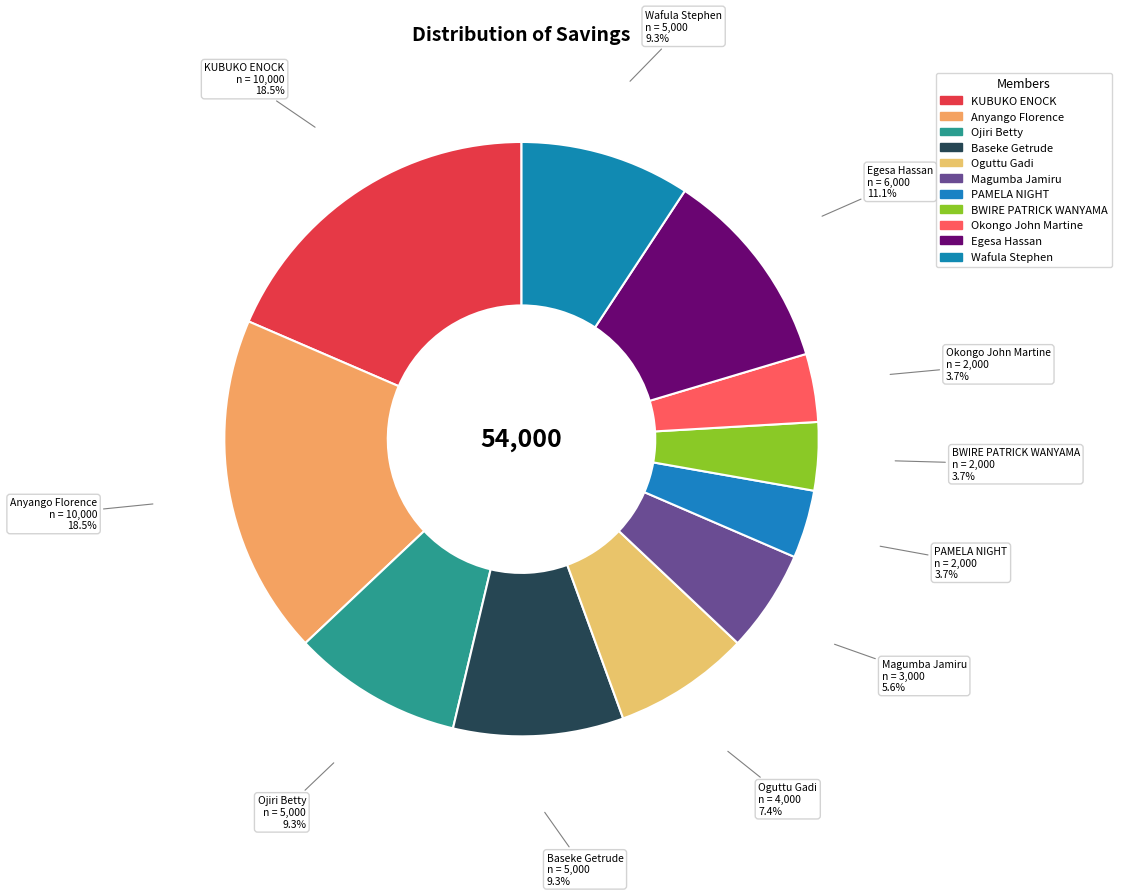

How many slices are in this pie chart?

11